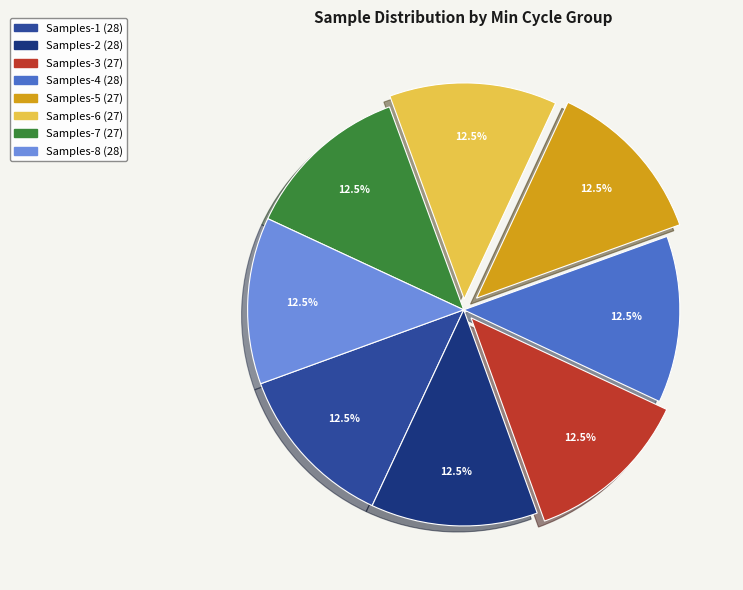

Count the number of slices in the pie.

8